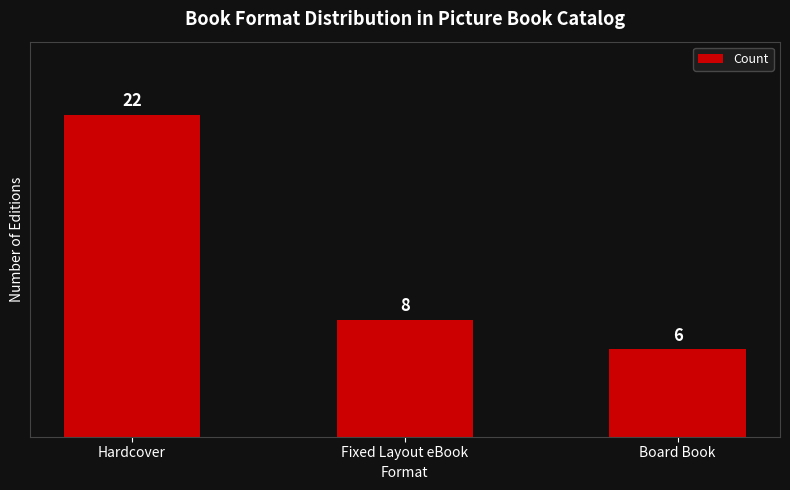

Reading right to left, extract all data points from this chart.

Board Book=6	Fixed Layout eBook=8	Hardcover=22